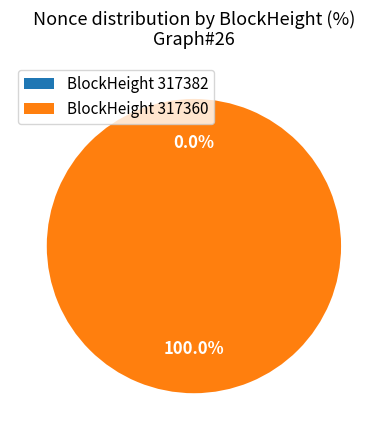

To the nearest percent, what is the difference between the largest and smallest slice percentages?

100%